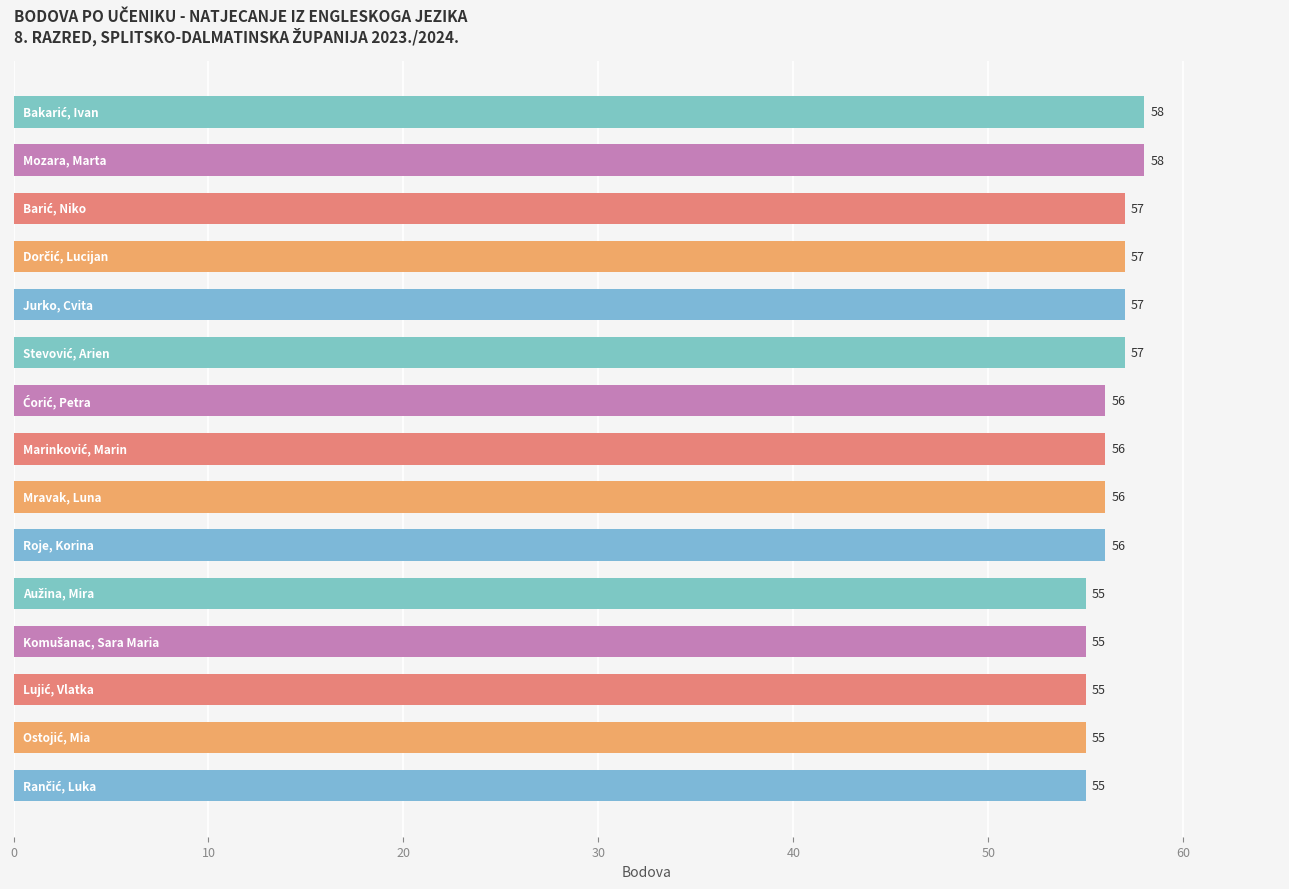

Reading top to bottom, what are all the values shown in this chart?

58	58	57	57	57	57	56	56	56	56	55	55	55	55	55